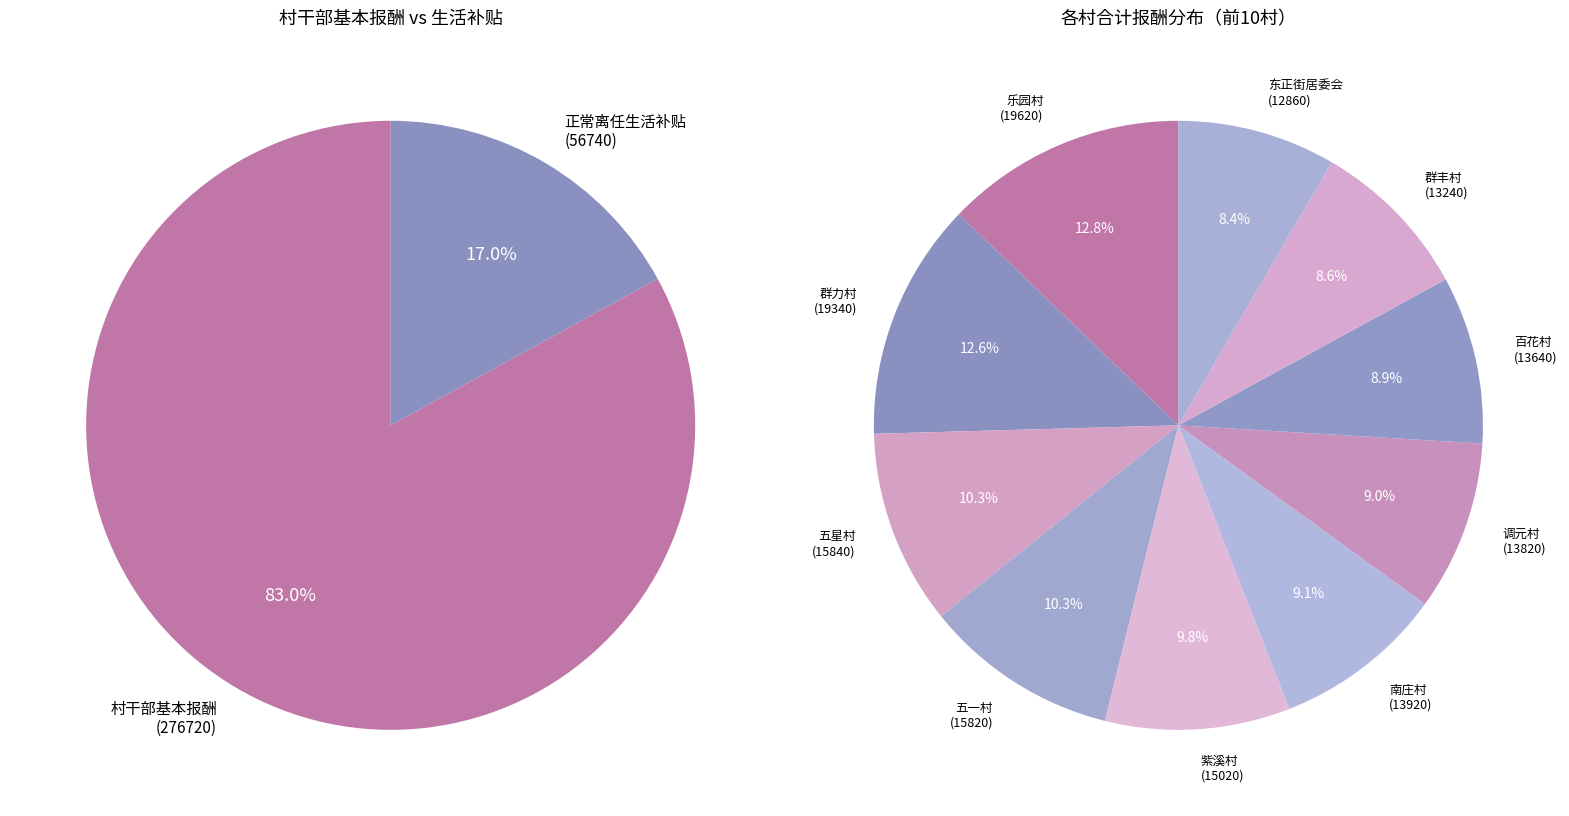

Count the number of slices in the pie.

12